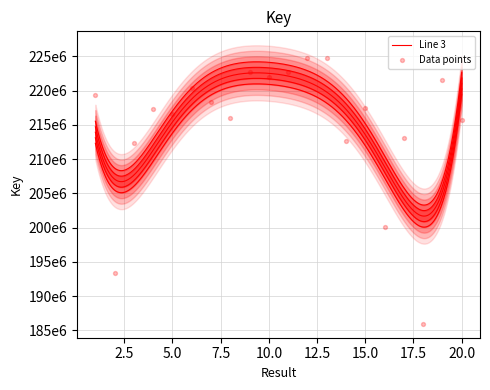

Approximately how many times larger is the value at 18 compared to 1?

0.8